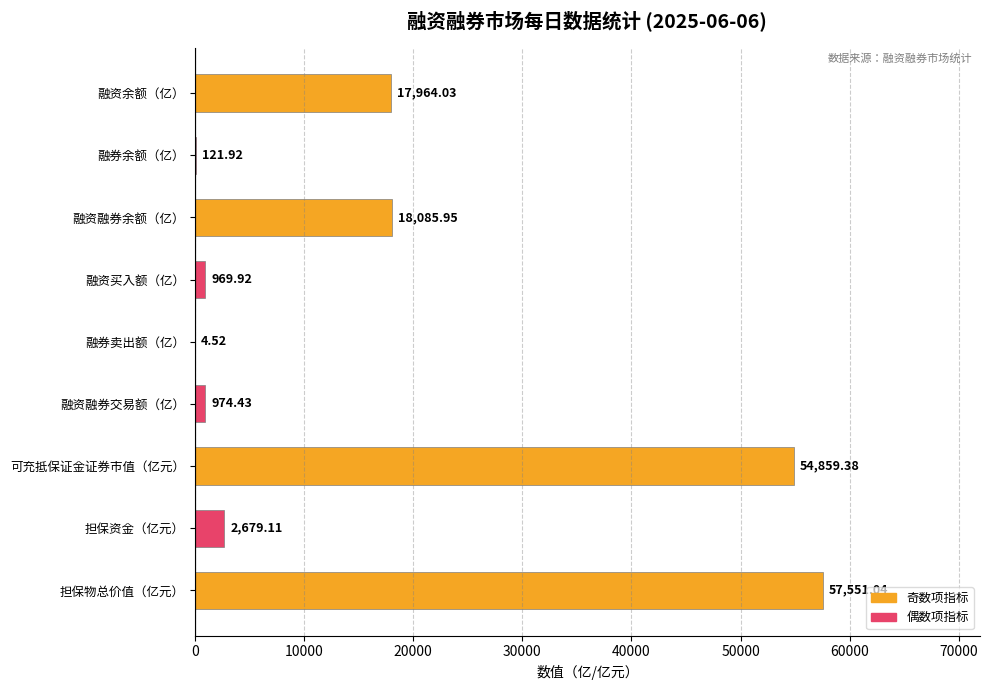

Count the number of categories in the chart.

9